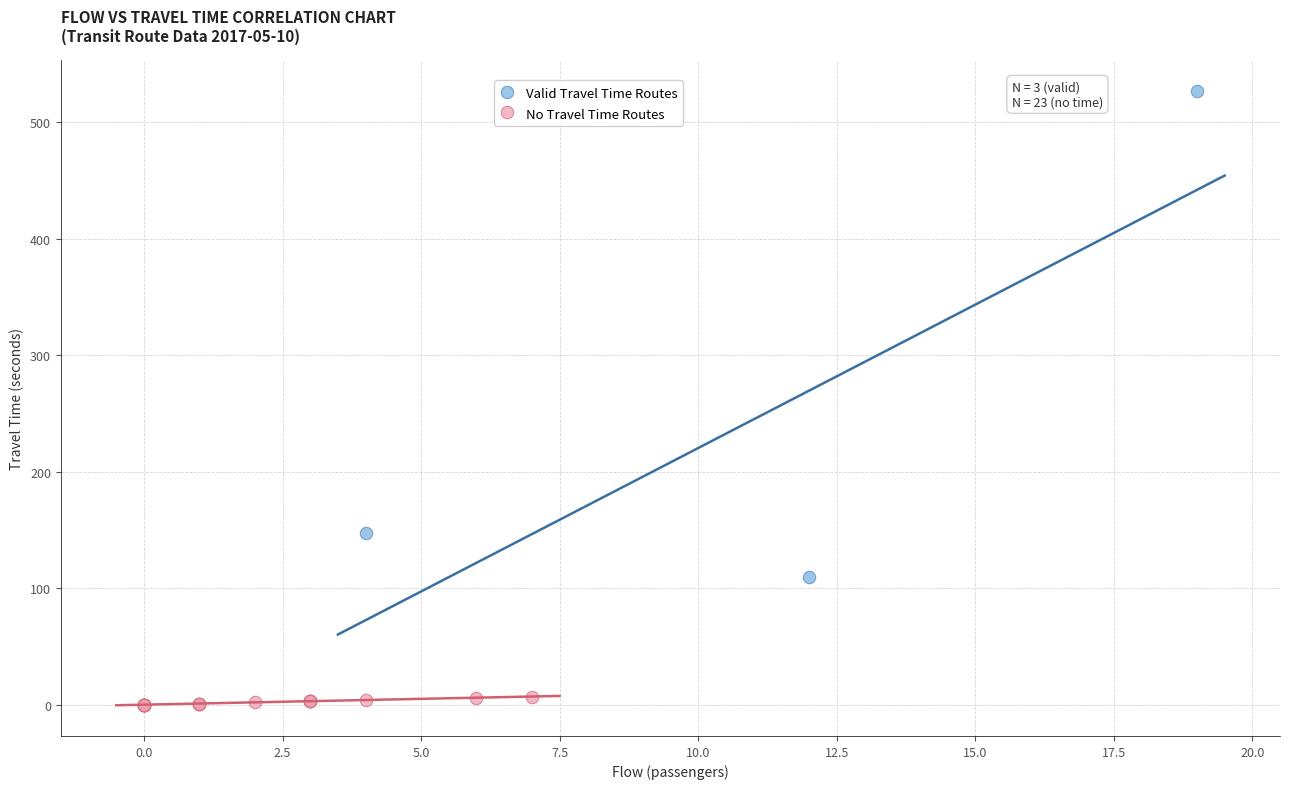

Which series contains the highest Y value?

Valid Travel Time Routes